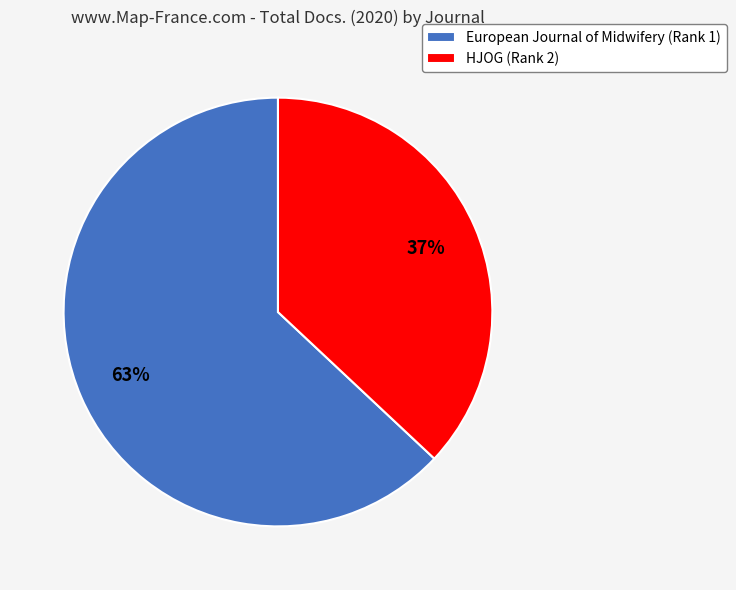

Which has a higher value, European Journal of Midwifery (Rank 1) or HJOG (Rank 2)?

European Journal of Midwifery (Rank 1)